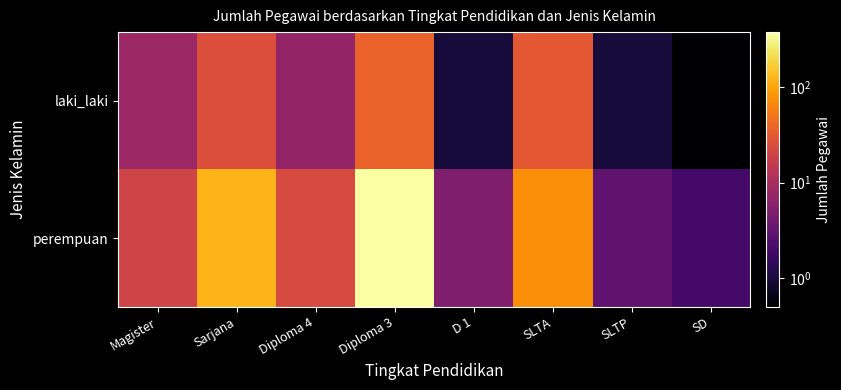

List the series in order of their peak value, highest first.

perempuan, laki_laki